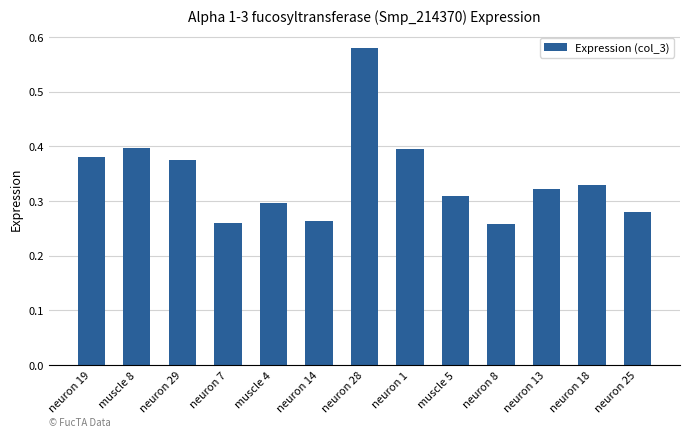

Between neuron 28 and neuron 18, which is larger?

neuron 28